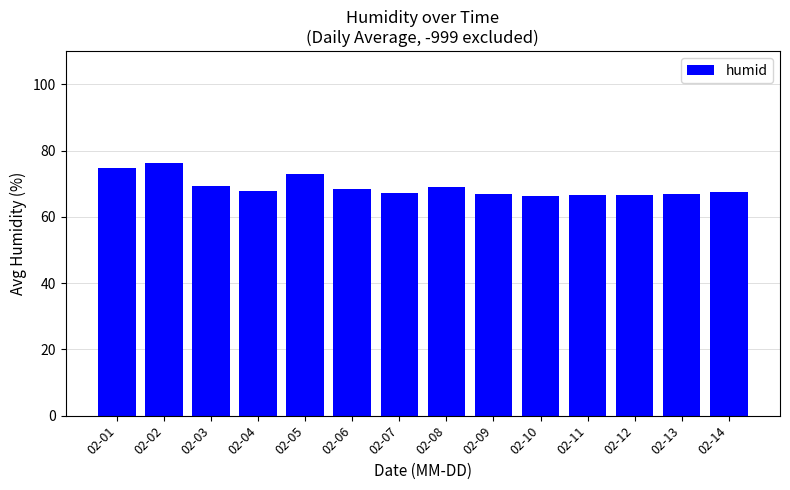

What is the difference between the maximum and minimum values?

9.9